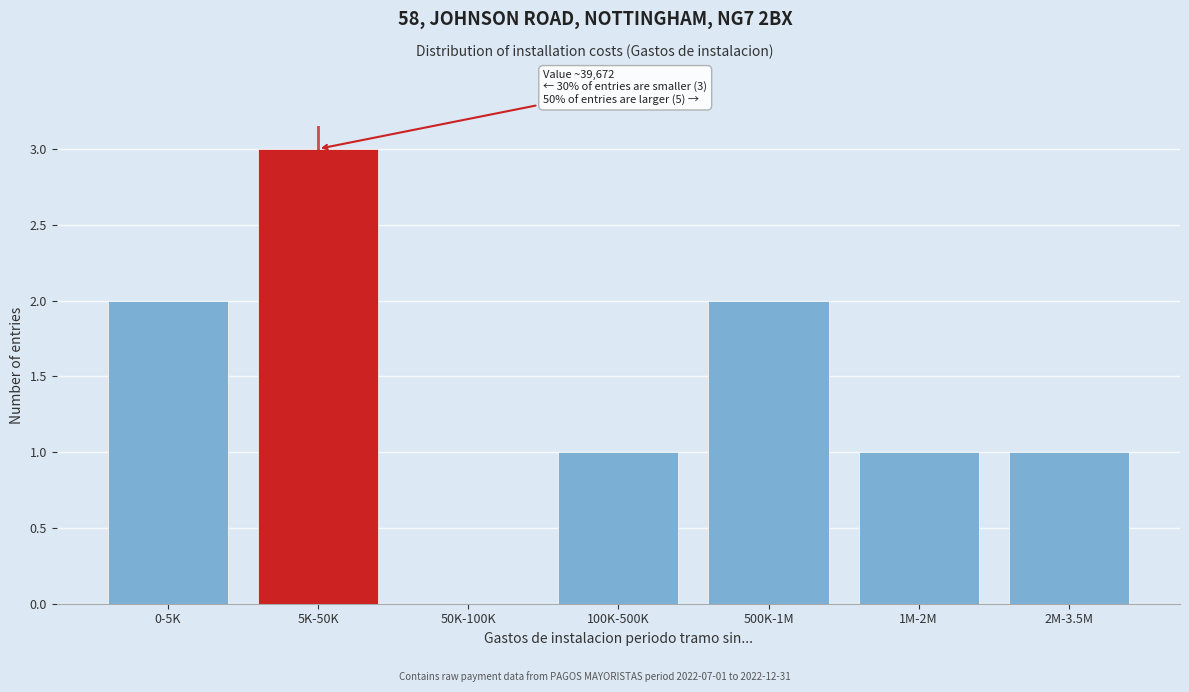

Reading right to left, list all the values displayed in this chart.

2M-3.5M=1	1M-2M=1	500K-1M=2	100K-500K=1	50K-100K=0	5K-50K=3	0-5K=2